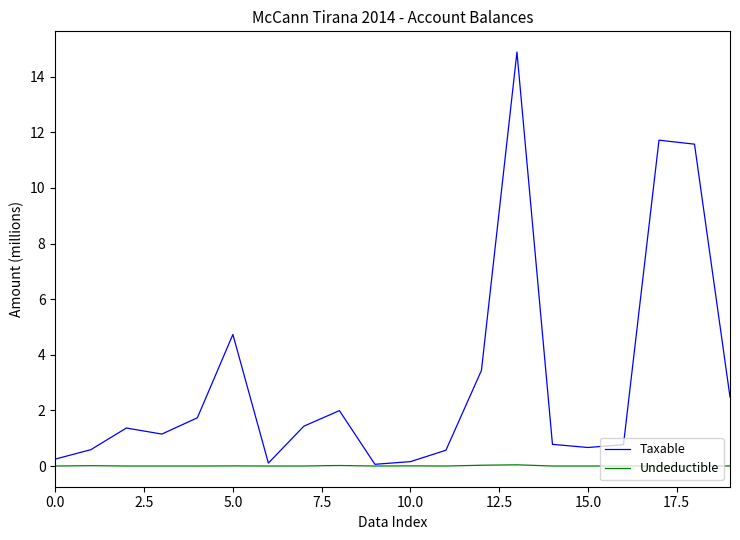

What is the greatest value displayed?

14.9